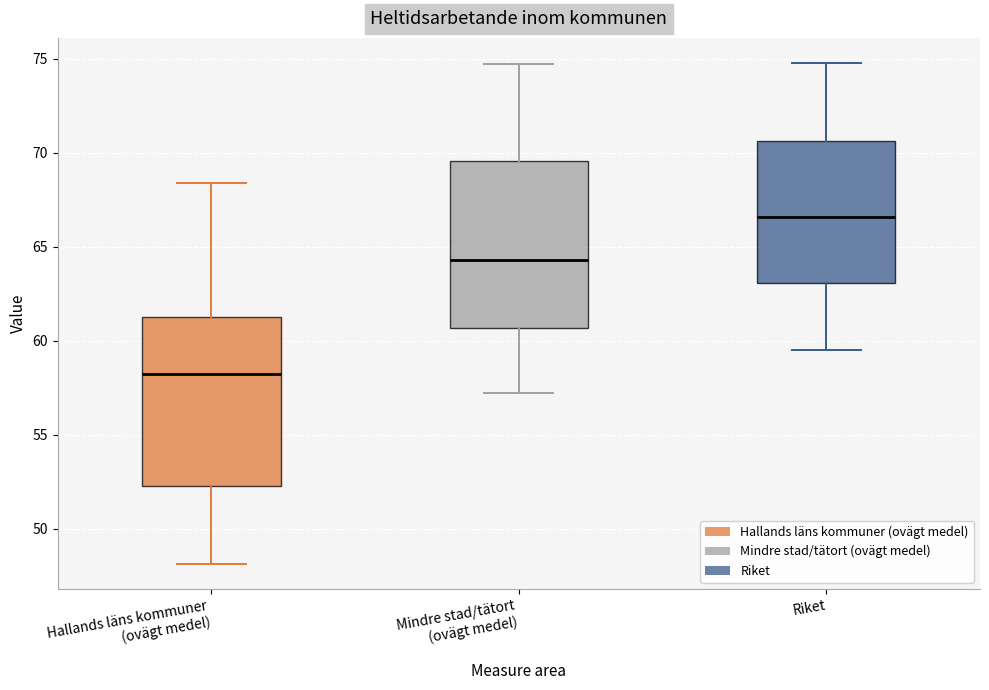

Where does the lower whisker of the box for Hallands läns kommuner (ovägt medel) end on the y-axis? The values are not printed on the chart, so give them approximately, as read against the axis.

48.0